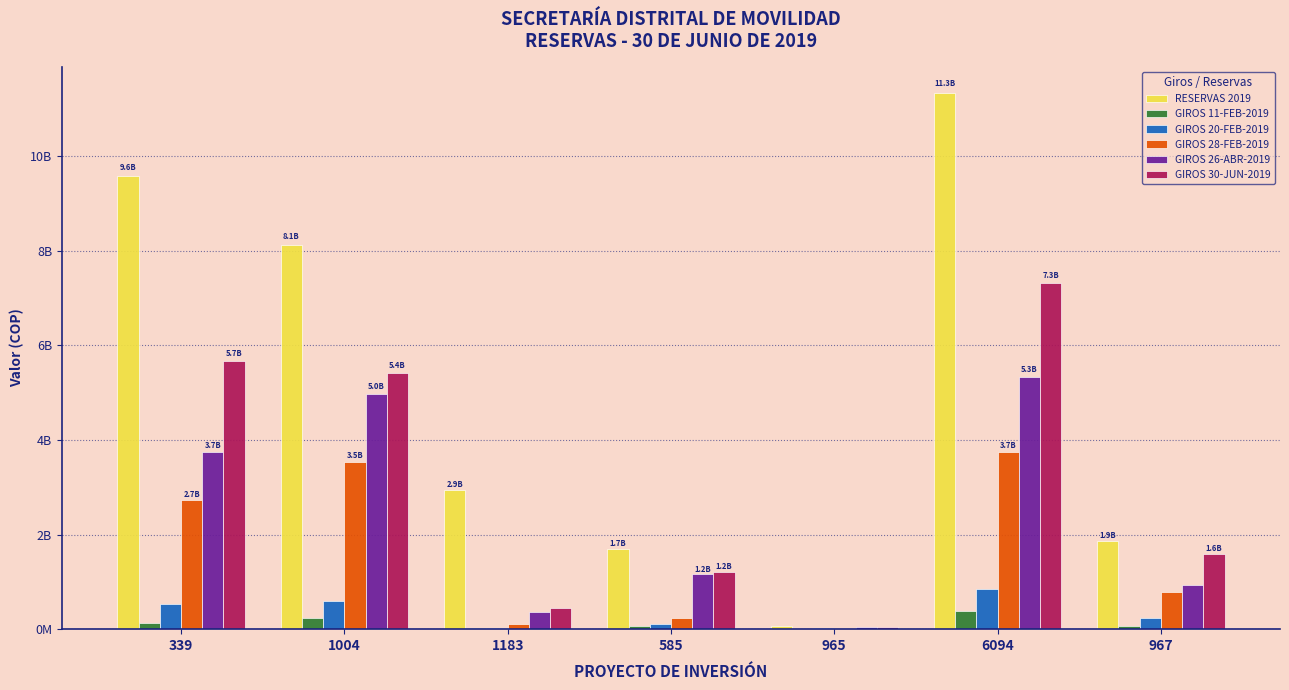

What are all the series names shown in the legend?

RESERVAS 2019, GIROS 11-FEB-2019, GIROS 20-FEB-2019, GIROS 28-FEB-2019, GIROS 26-ABR-2019, GIROS 30-JUN-2019